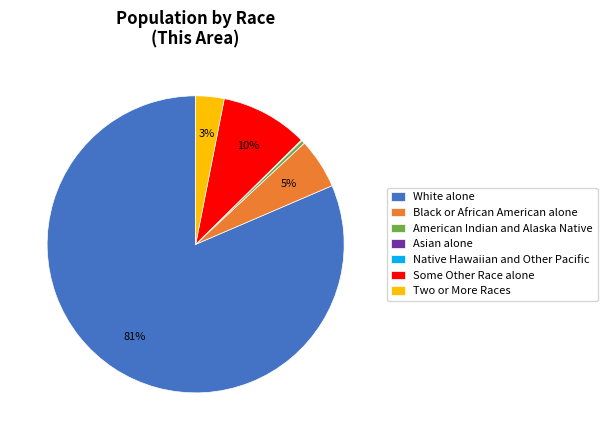

Between White alone and American Indian and Alaska Native, which is larger?

White alone